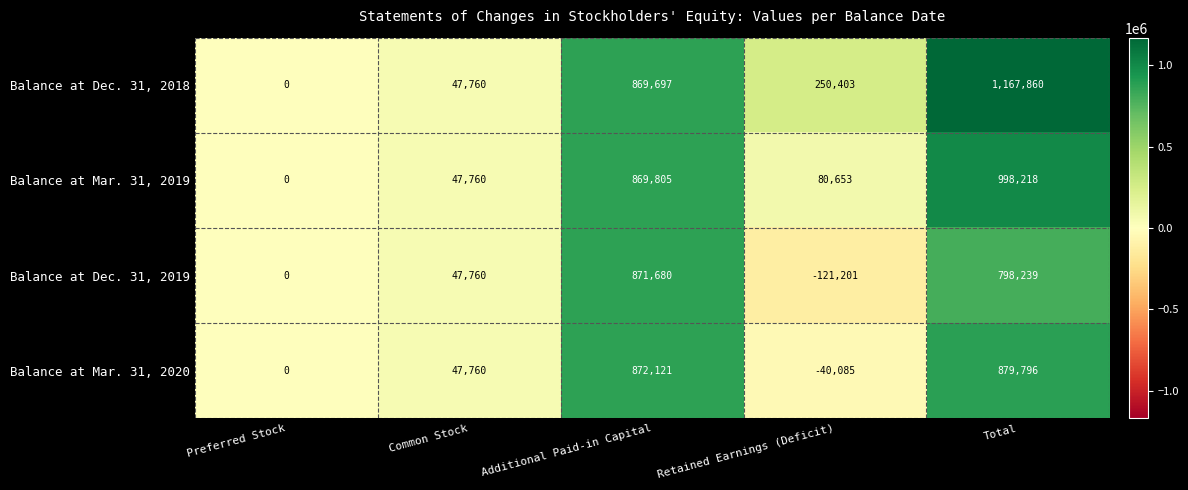

Reading left to right, list all the values displayed in this chart.

Balance at Dec. 31, 2018: 0	47760	869697	250403	1167860
Balance at Mar. 31, 2019: 0	47760	869805	80653	998218
Balance at Dec. 31, 2019: 0	47760	871680	-121201	798239
Balance at Mar. 31, 2020: 0	47760	872121	-40085	879796